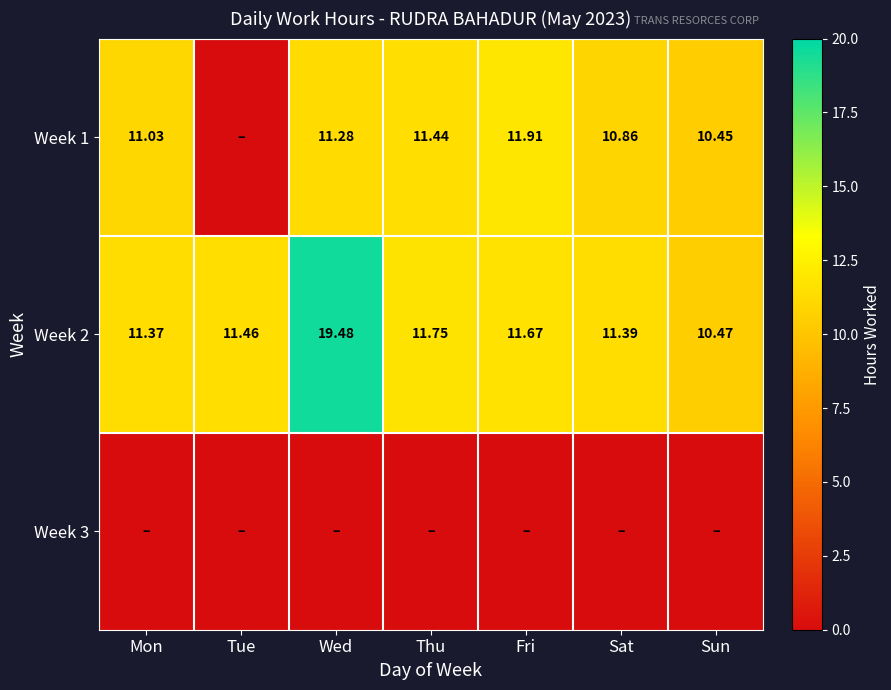

How many values in the Week 2 series exceed 11?

6